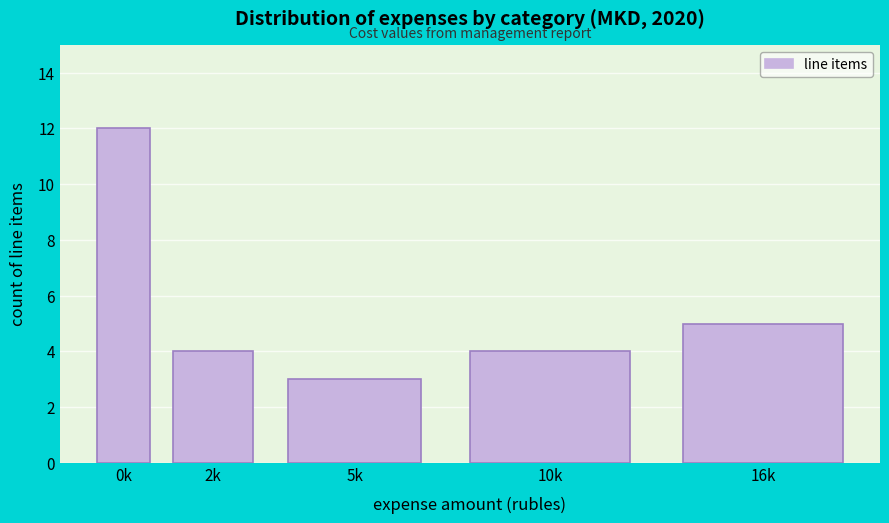

Reading left to right, transcribe all the data shown in this chart.

12	4	3	4	5